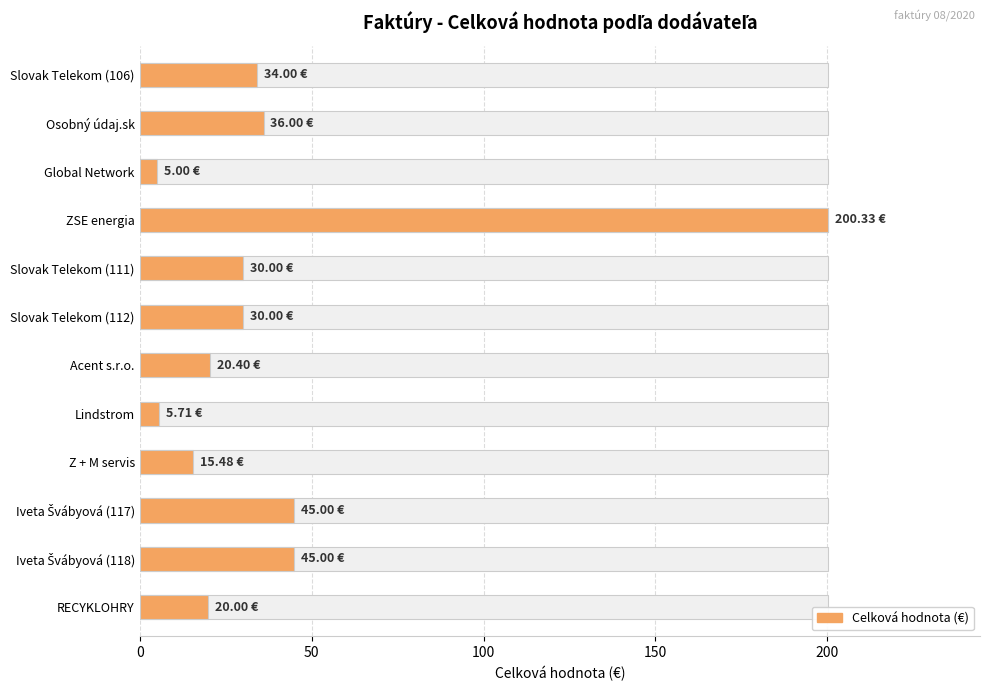

The value at Slovak Telekom (106) is 34.0. True or false?

True